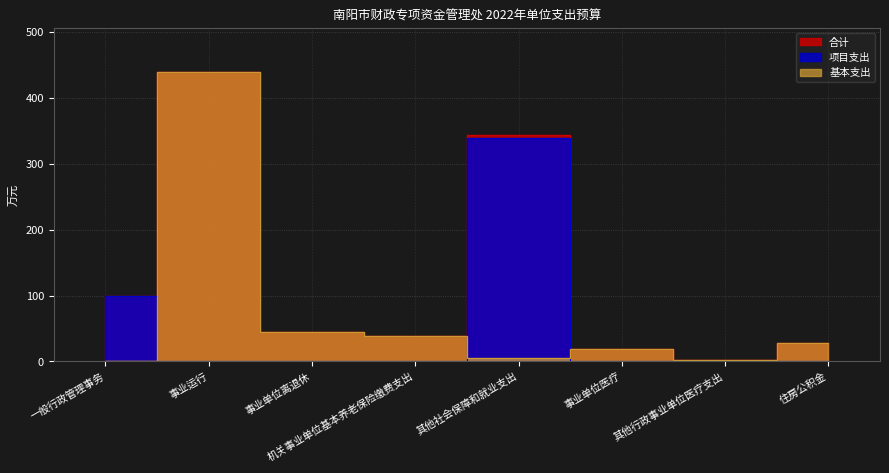

Reading right to left, list all the values displayed in this chart.

合计: 住房公积金=28.4	其他行政事业单位医疗支出=2.4	事业单位医疗=18.9	其他社会保障和就业支出=344.2	机关事业单位基本养老保险缴费支出=37.9	事业单位离退休=44.5	事业运行=440.2	一般行政管理事务=100.0
项目支出: 住房公积金=0.0	其他行政事业单位医疗支出=0.0	事业单位医疗=0.0	其他社会保障和就业支出=339.0	机关事业单位基本养老保险缴费支出=0.0	事业单位离退休=0.0	事业运行=0.0	一般行政管理事务=100.0
基本支出: 住房公积金=28.4	其他行政事业单位医疗支出=2.4	事业单位医疗=18.9	其他社会保障和就业支出=5.2	机关事业单位基本养老保险缴费支出=37.9	事业单位离退休=44.5	事业运行=440.2	一般行政管理事务=0.0